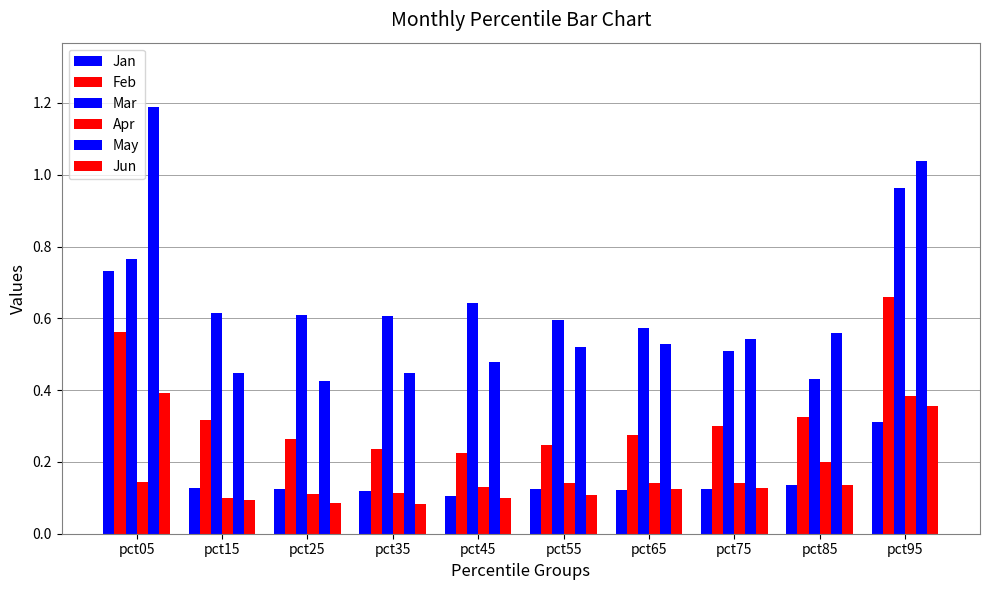

Does the chart contain stacked bars?

No